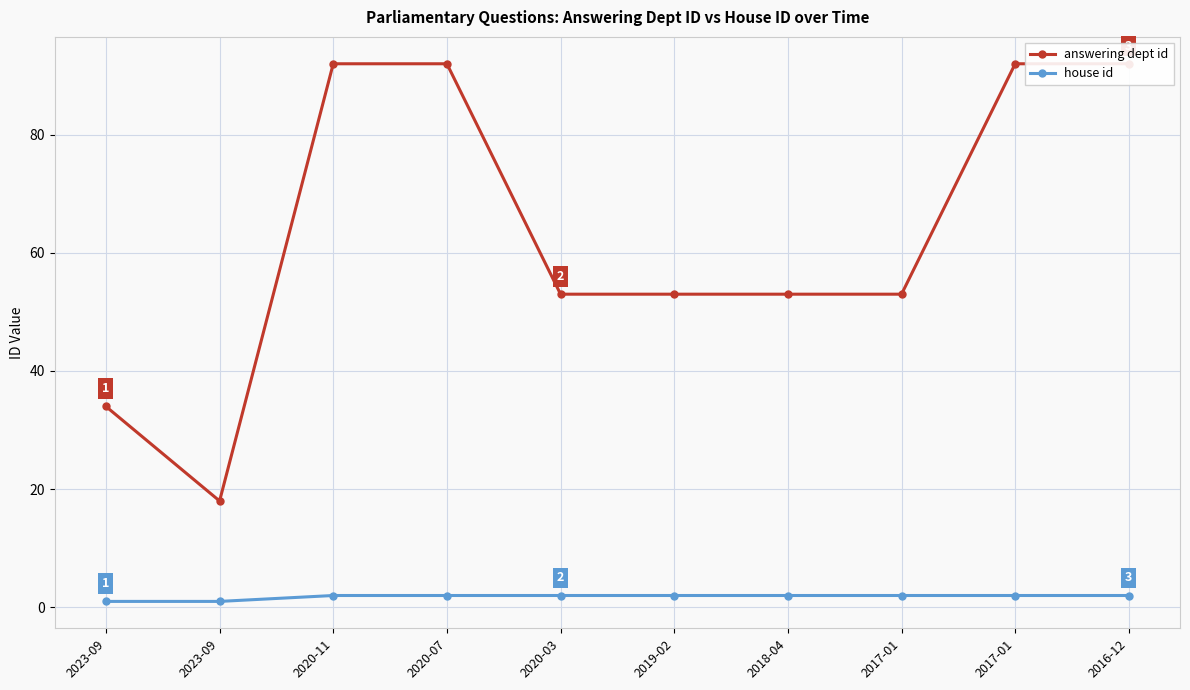

Reading right to left, what are all the values shown in this chart?

answering dept id: 2016-12=92	2017-01=92	2017-01=53	2018-04=53	2019-02=53	2020-03=53	2020-07=92	2020-11=92	2023-09=18	2023-09=34
house id: 2016-12=2	2017-01=2	2017-01=2	2018-04=2	2019-02=2	2020-03=2	2020-07=2	2020-11=2	2023-09=1	2023-09=1